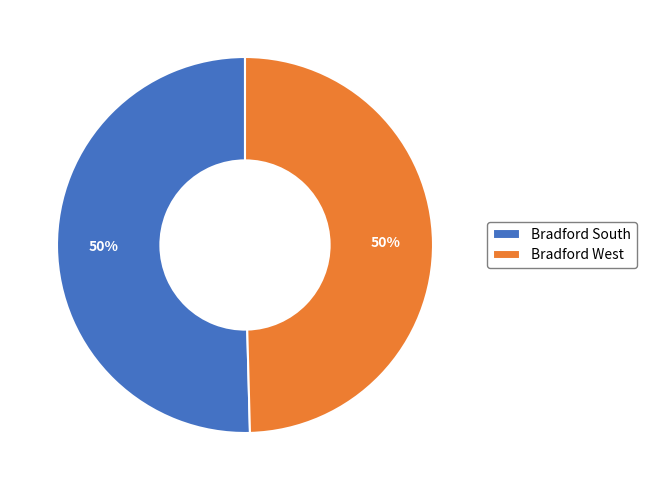

Is it true that Bradford South is 50% of the pie?

True